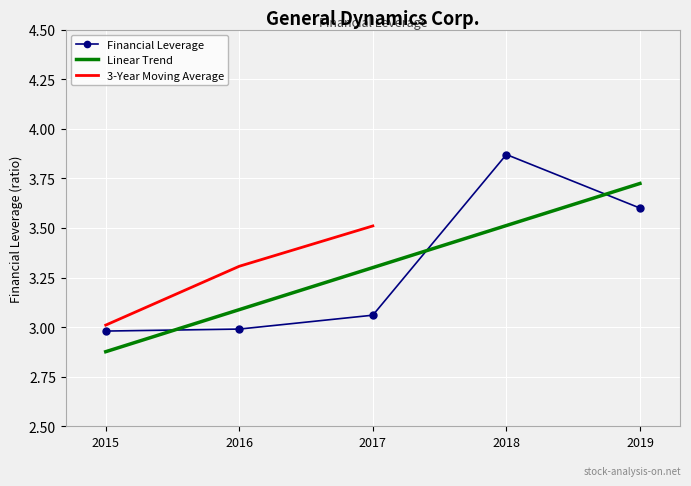

What is the minimum value shown in the chart?

3.0